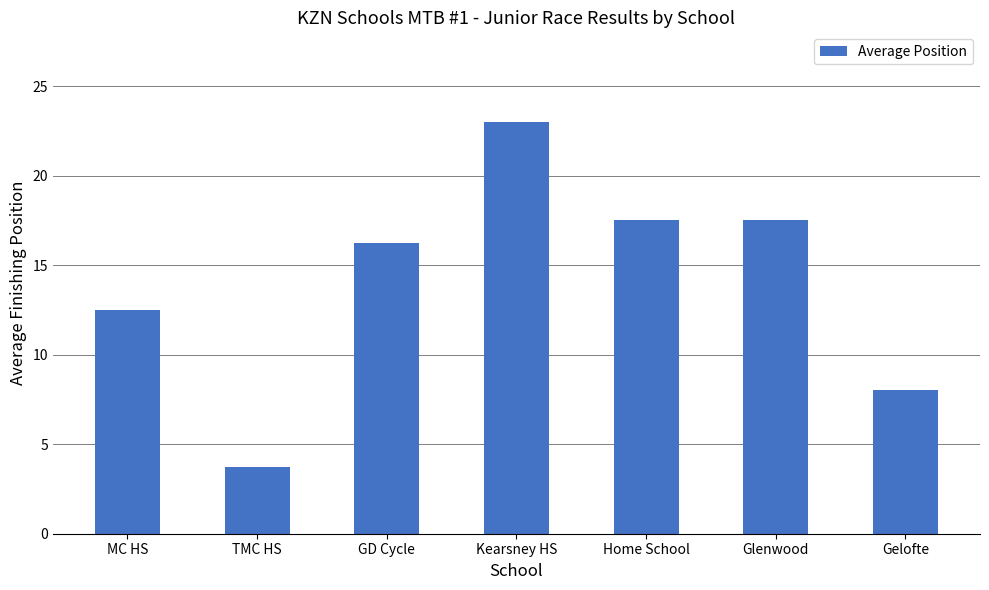

True or false: the data shows 3.8 at TMC HS.

True